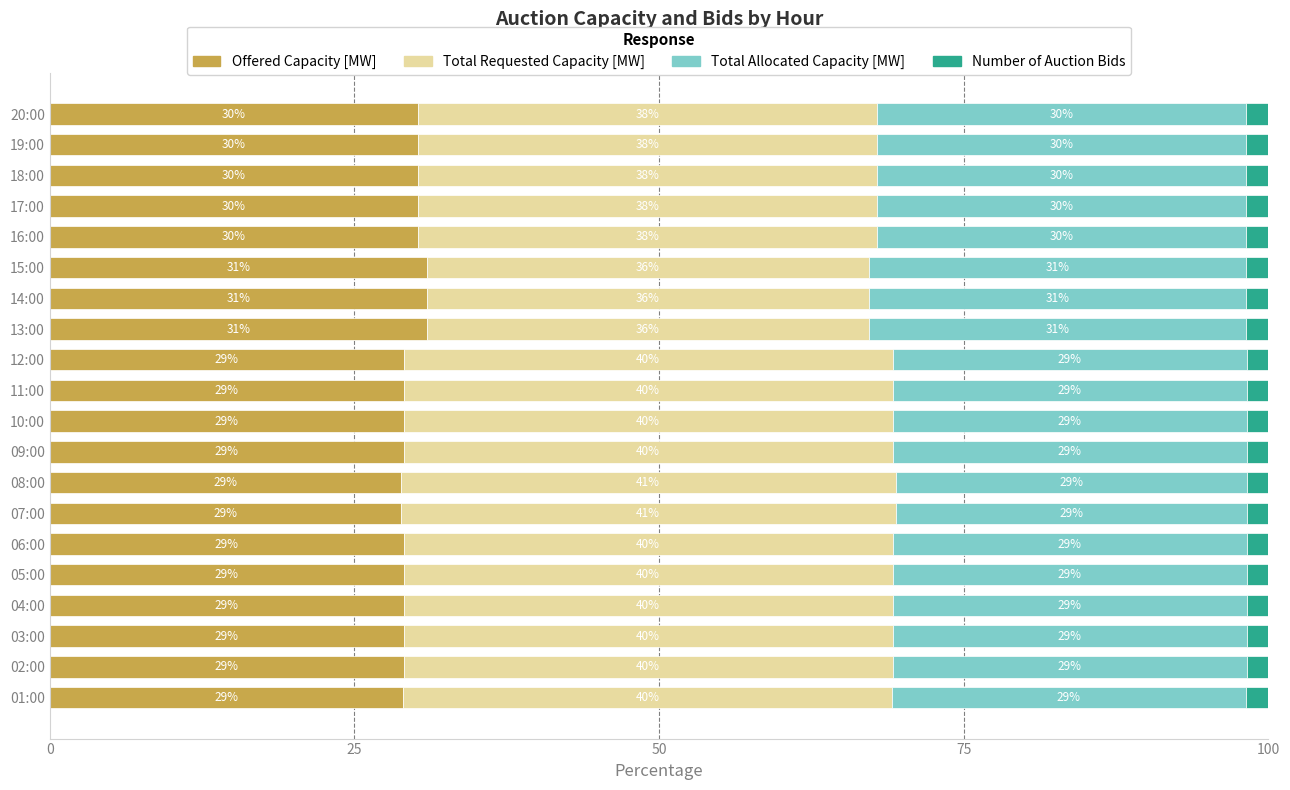

What is the maximum value for Offered Capacity [MW]?

31.0